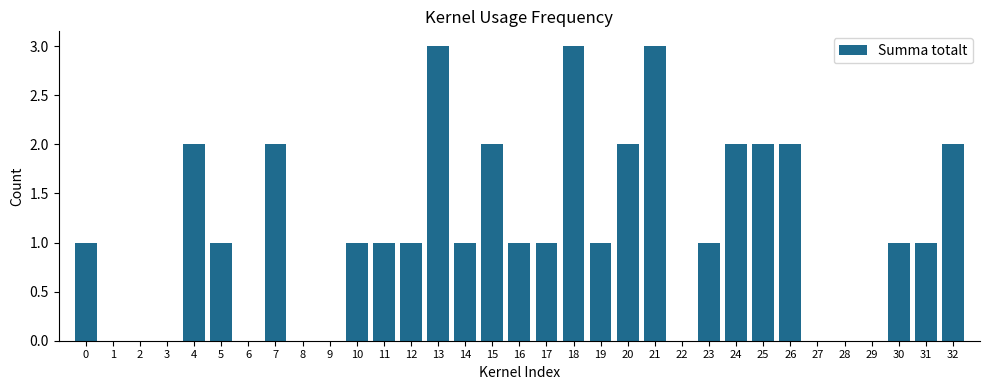

Approximately how many times larger is the value at 14 compared to 19?

1.0